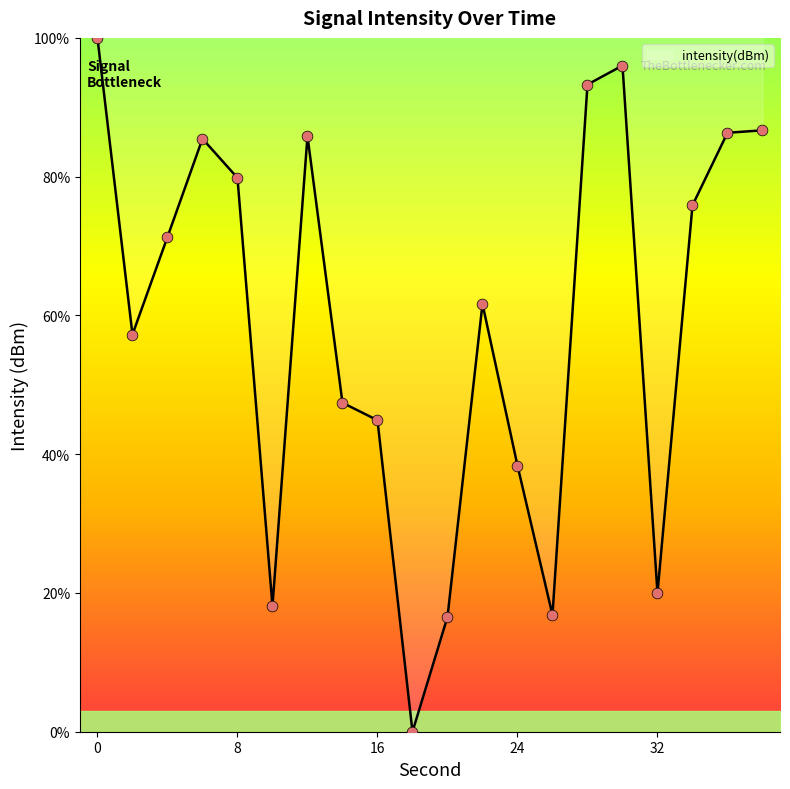

What is the greatest value displayed?

100.0